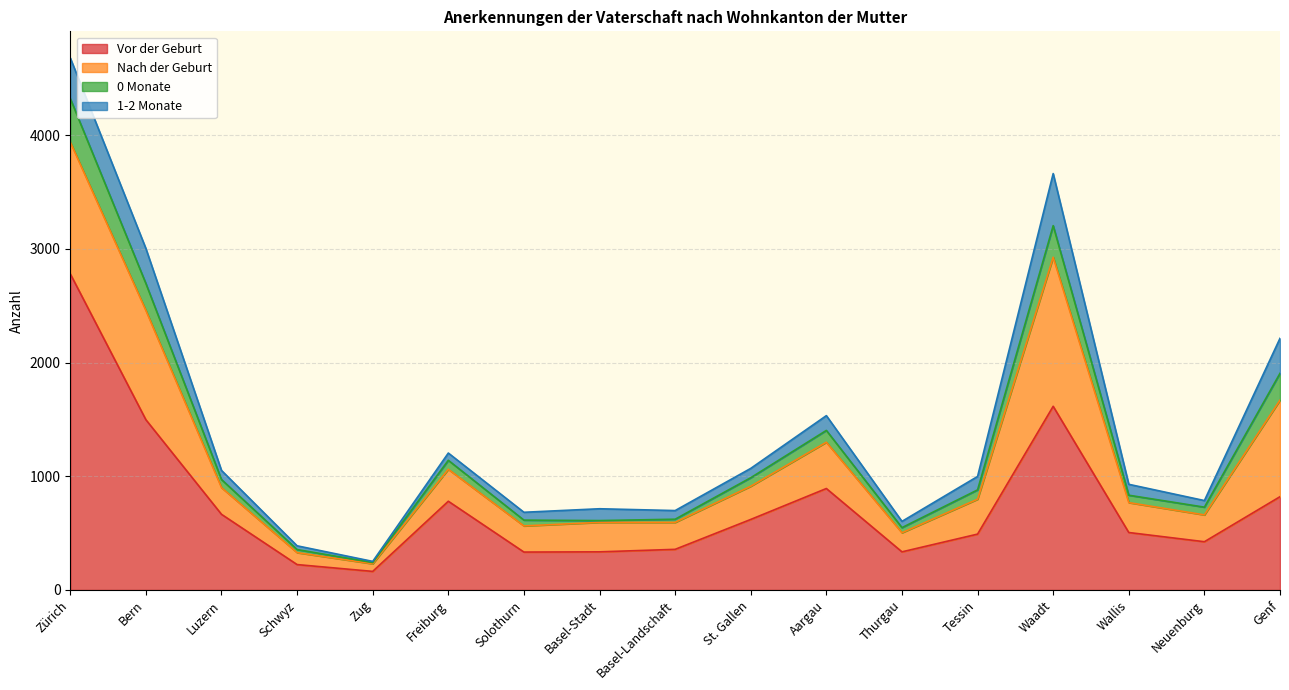

What is the smallest value displayed?

163